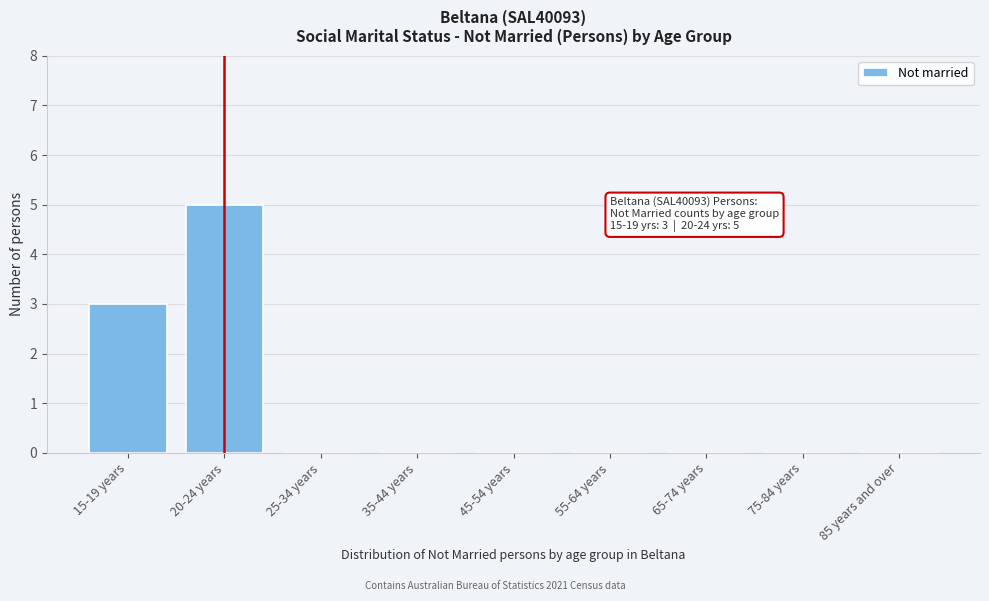

Reading left to right, what are all the values shown in this chart?

15-19 years=3	20-24 years=5	25-34 years=0	35-44 years=0	45-54 years=0	55-64 years=0	65-74 years=0	75-84 years=0	85 years and over=0